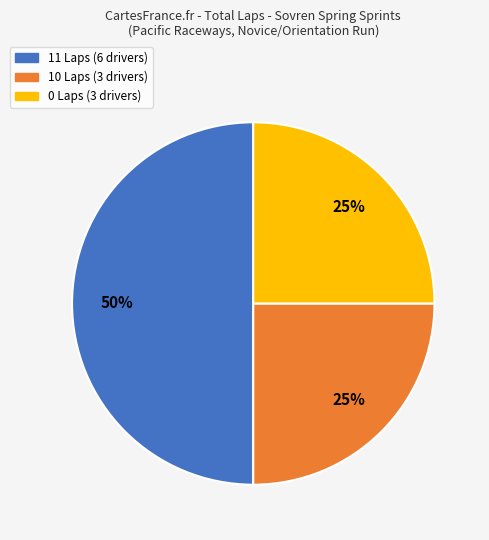

To the nearest percent, what is the difference between the largest and smallest slice percentages?

25%